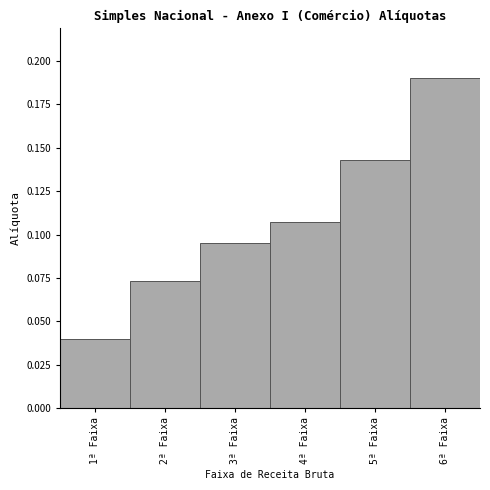

Which label corresponds to the largest value in the chart?

6ª Faixa